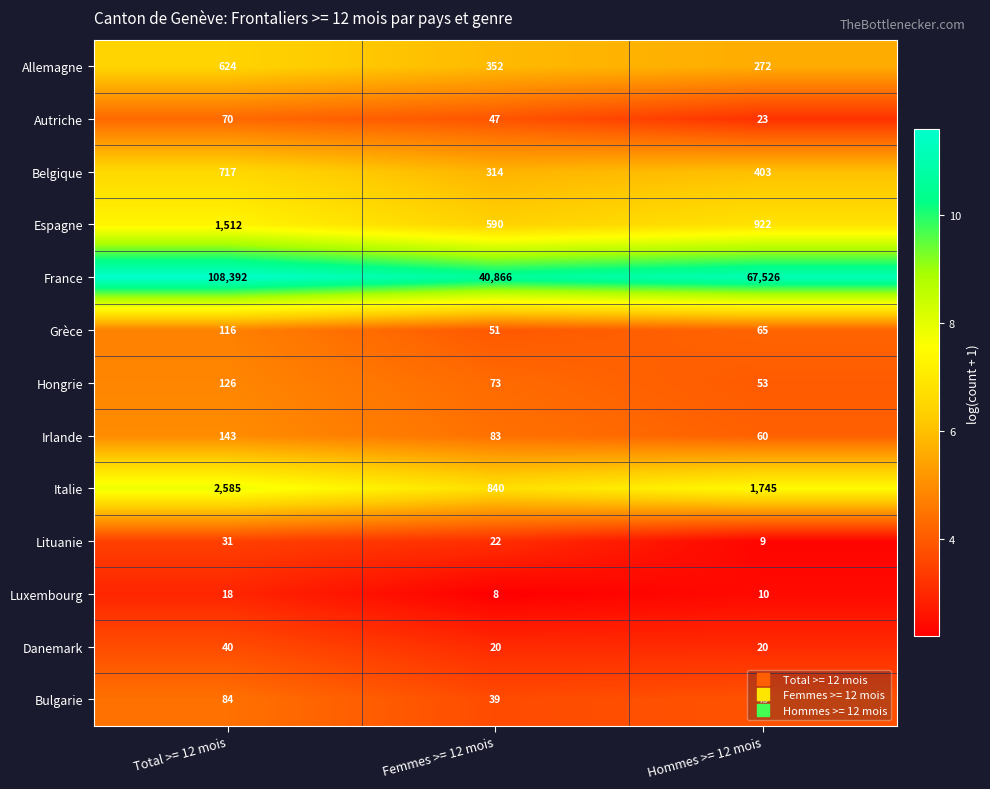

At which category does the chart reach its peak across all series?

Total >= 12 mois